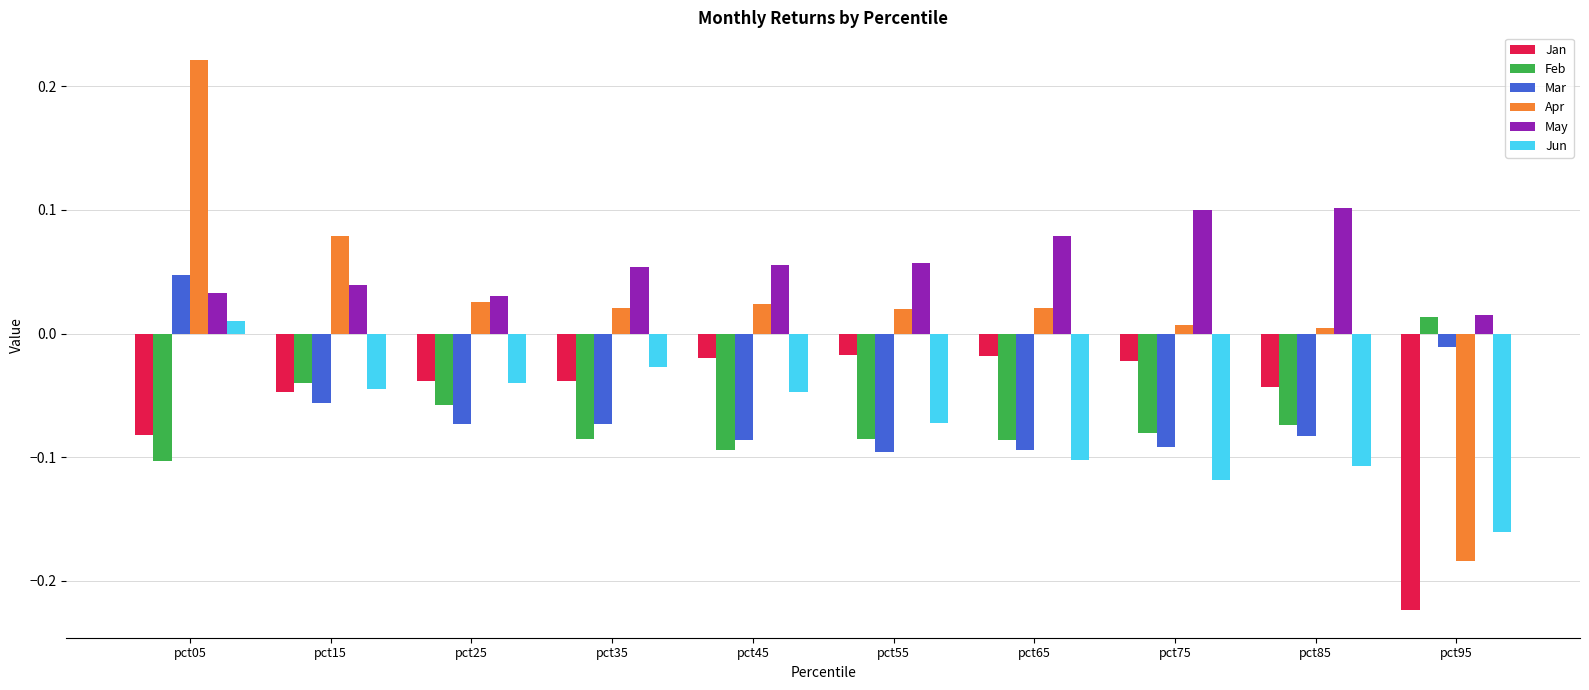

How many data points in Apr are above 0?

9